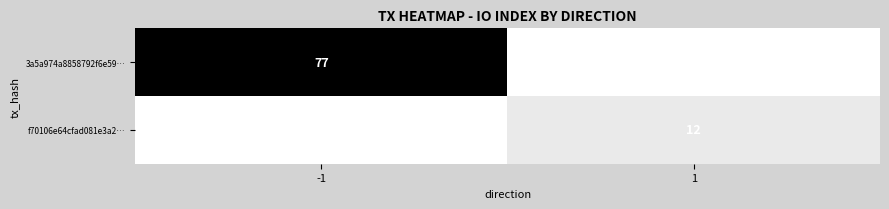

Is it true that 3a5a974a8858792f6e59… equals 34 at -1?

False